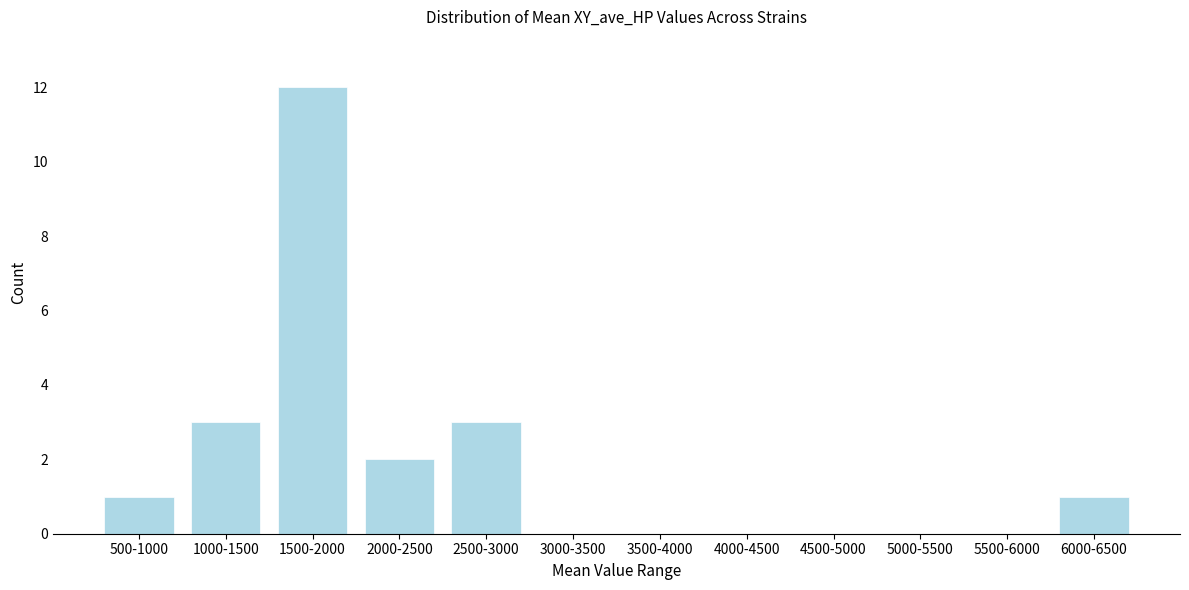

Reading left to right, extract all data points from this chart.

500-1000=1	1000-1500=3	1500-2000=12	2000-2500=2	2500-3000=3	3000-3500=0	3500-4000=0	4000-4500=0	4500-5000=0	5000-5500=0	5500-6000=0	6000-6500=1